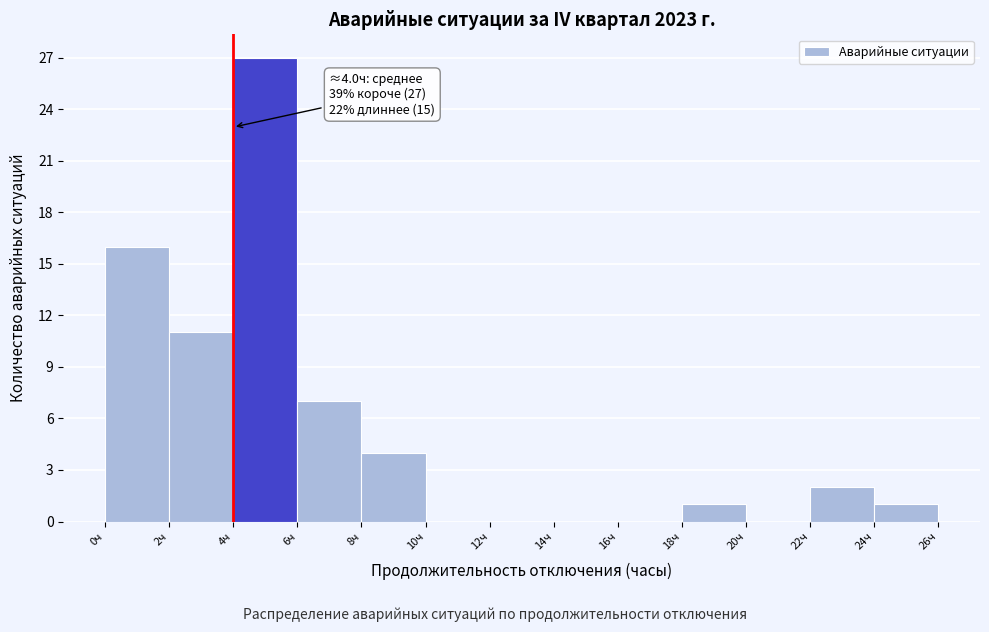

Over which range of the x-axis is the bar tallest?

4 to 6